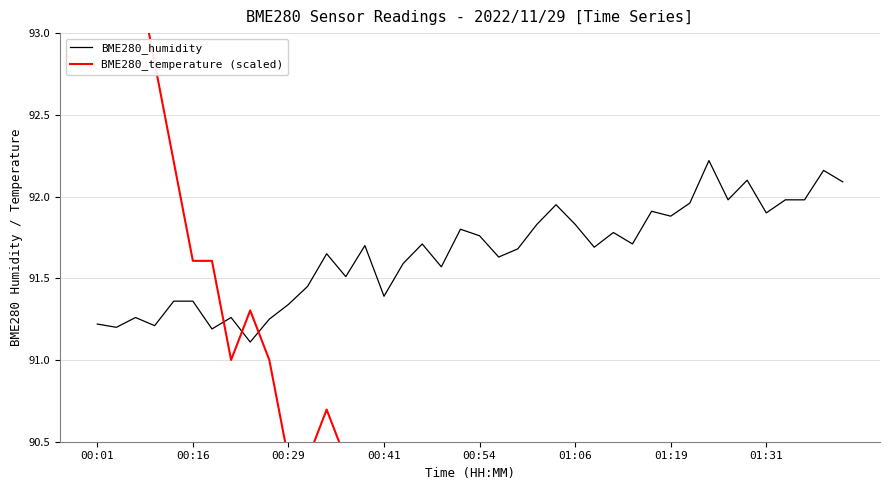

What is the average value of the BME280_temperature (scaled) series?

90.3